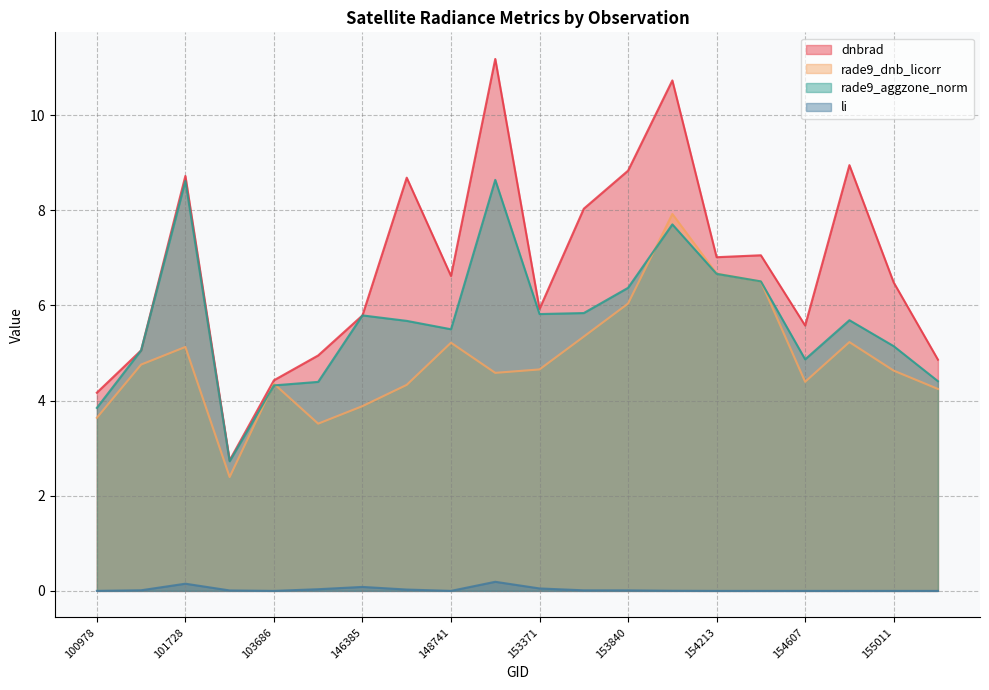

At how many categories does at least one series exceed 0?

20